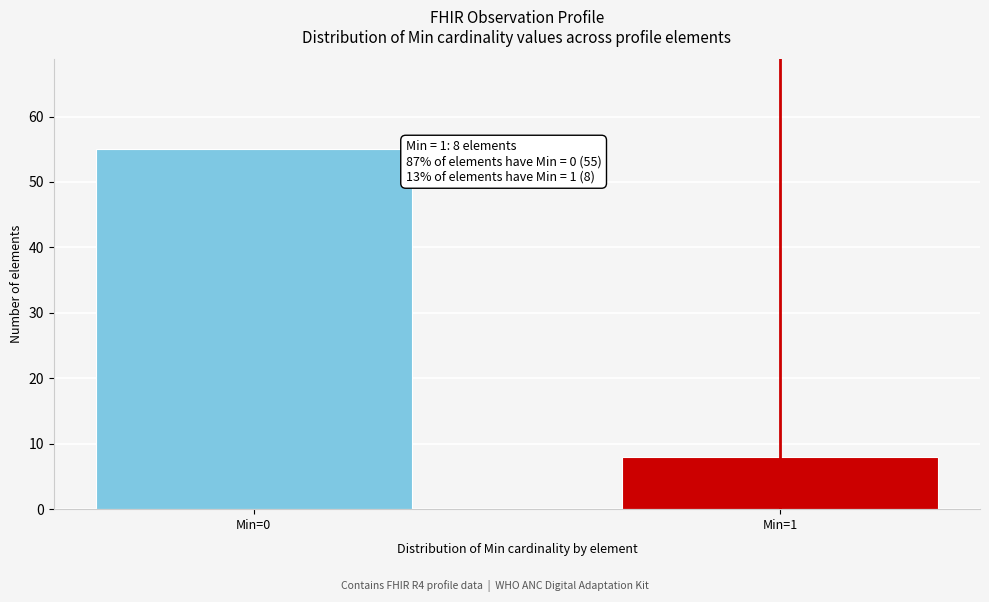

Reading right to left, transcribe all the data shown in this chart.

Min=1=8	Min=0=55